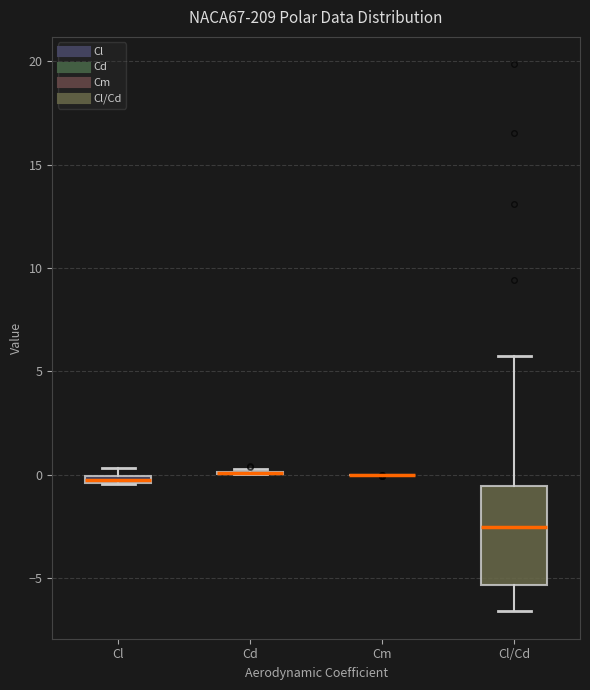

Comparing the boxes themselves (not the whiskers), which one is the tallest?

Cl/Cd